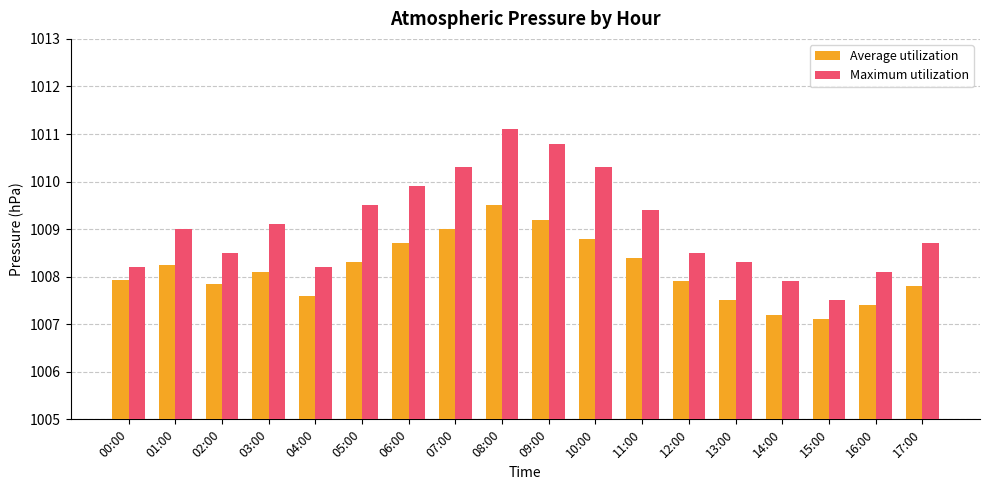

What is the average value of the Maximum utilization series?

1009.1